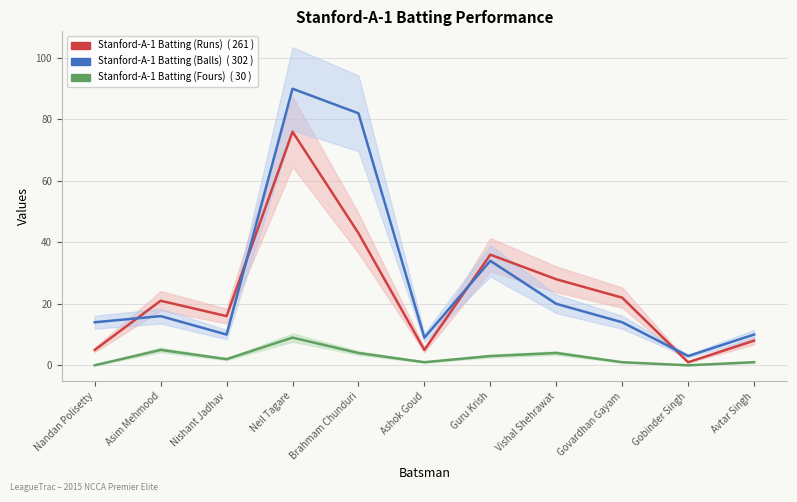

List the series in order of their overall mean, lowest first.

Stanford-A-1 Batting (Fours), Stanford-A-1 Batting (Runs), Stanford-A-1 Batting (Balls)